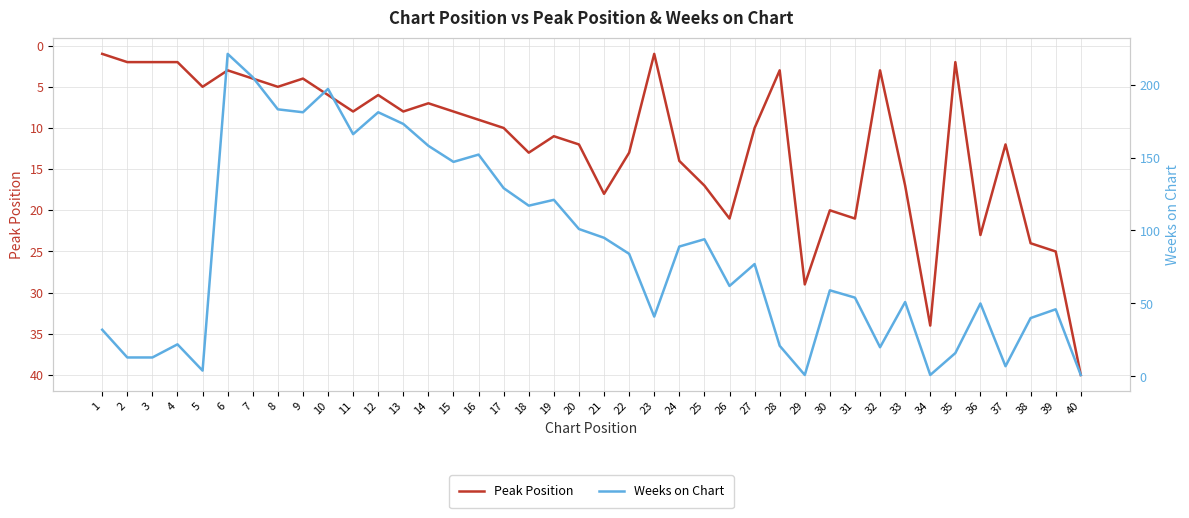

Reading left to right, what are all the values shown in this chart?

Peak Position: 1=1	2=2	3=2	4=2	5=5	6=3	7=4	8=5	9=4	10=6	11=8	12=6	13=8	14=7	15=8	16=9	17=10	18=13	19=11	20=12	21=18	22=13	23=1	24=14	25=17	26=21	27=10	28=3	29=29	30=20	31=21	32=3	33=17	34=34	35=2	36=23	37=12	38=24	39=25	40=40
Weeks on Chart: 1=32	2=13	3=13	4=22	5=4	6=221	7=205	8=183	9=181	10=197	11=166	12=181	13=173	14=158	15=147	16=152	17=129	18=117	19=121	20=101	21=95	22=84	23=41	24=89	25=94	26=62	27=77	28=21	29=1	30=59	31=54	32=20	33=51	34=1	35=16	36=50	37=7	38=40	39=46	40=1